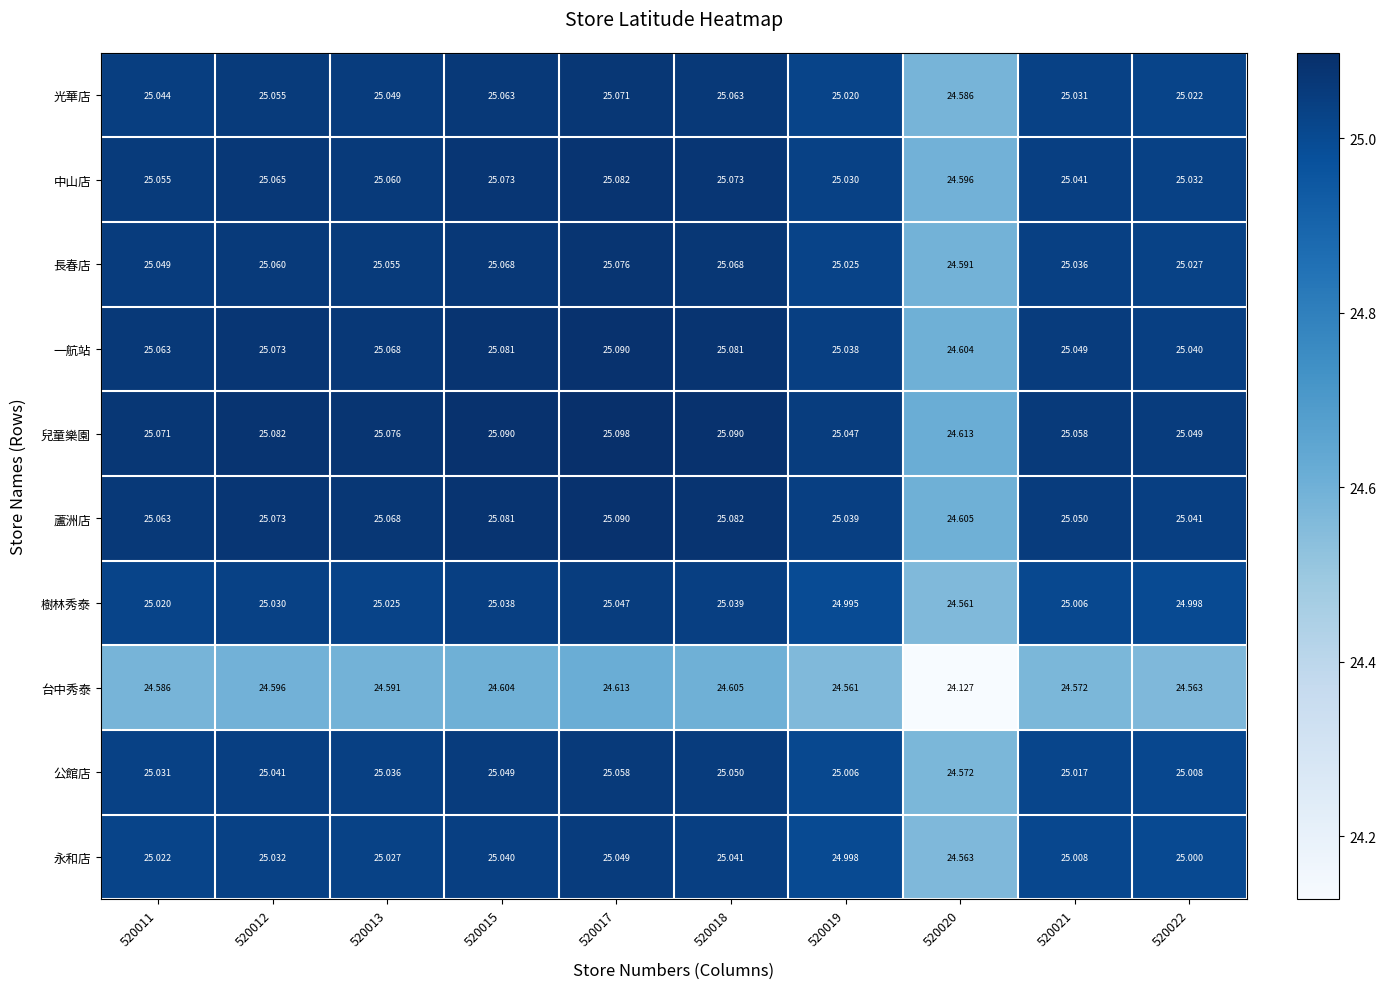

How many distinct data groups are displayed?

10